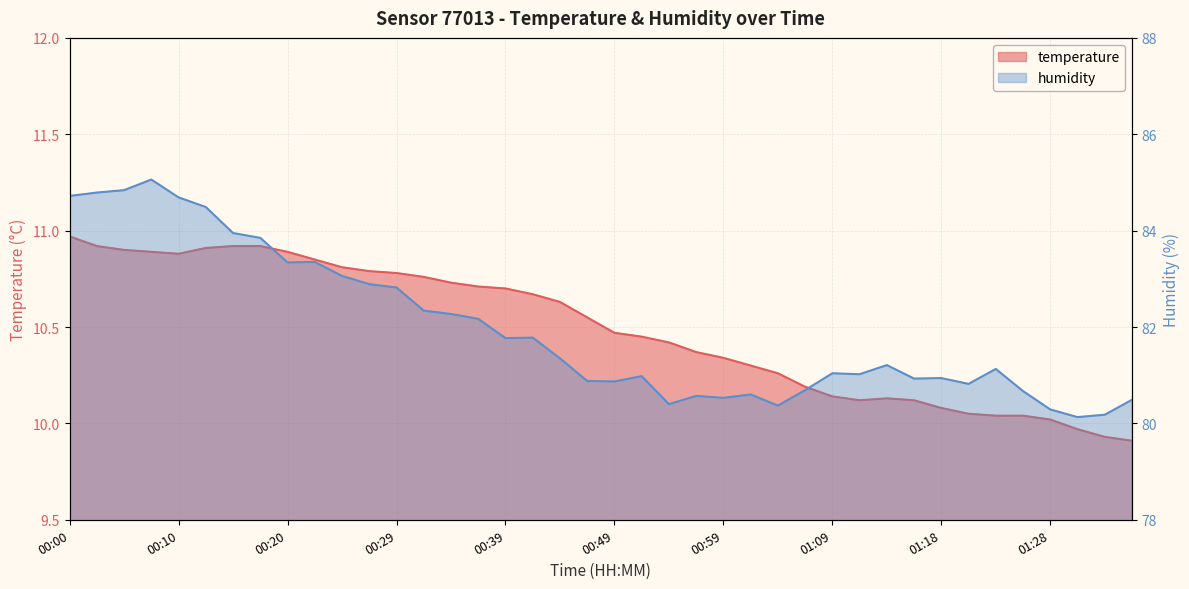

At which label does humidity reach its peak?

00:07